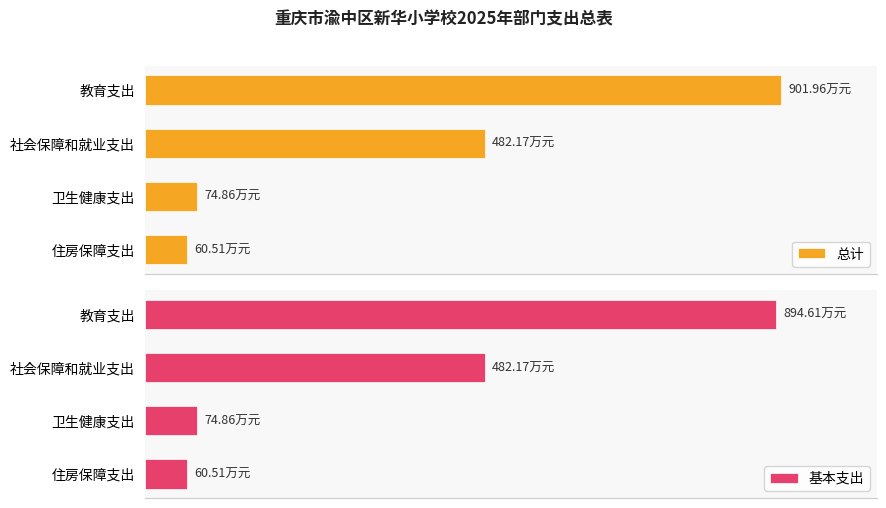

Is the value of 基本支出 at 住房保障支出 greater than the value of 总计 at 住房保障支出?

No